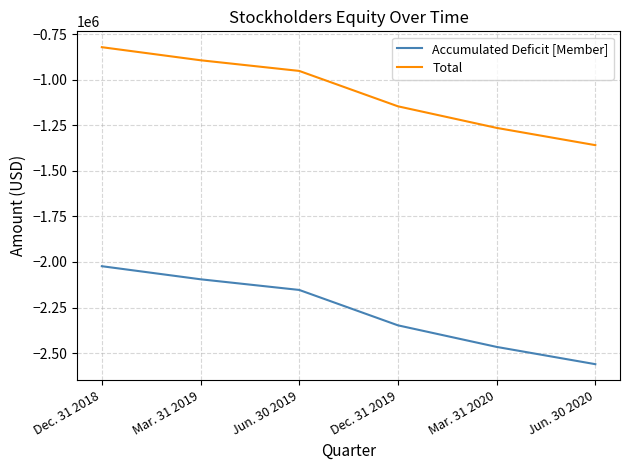

What is the average value of the Total series?

-1071400